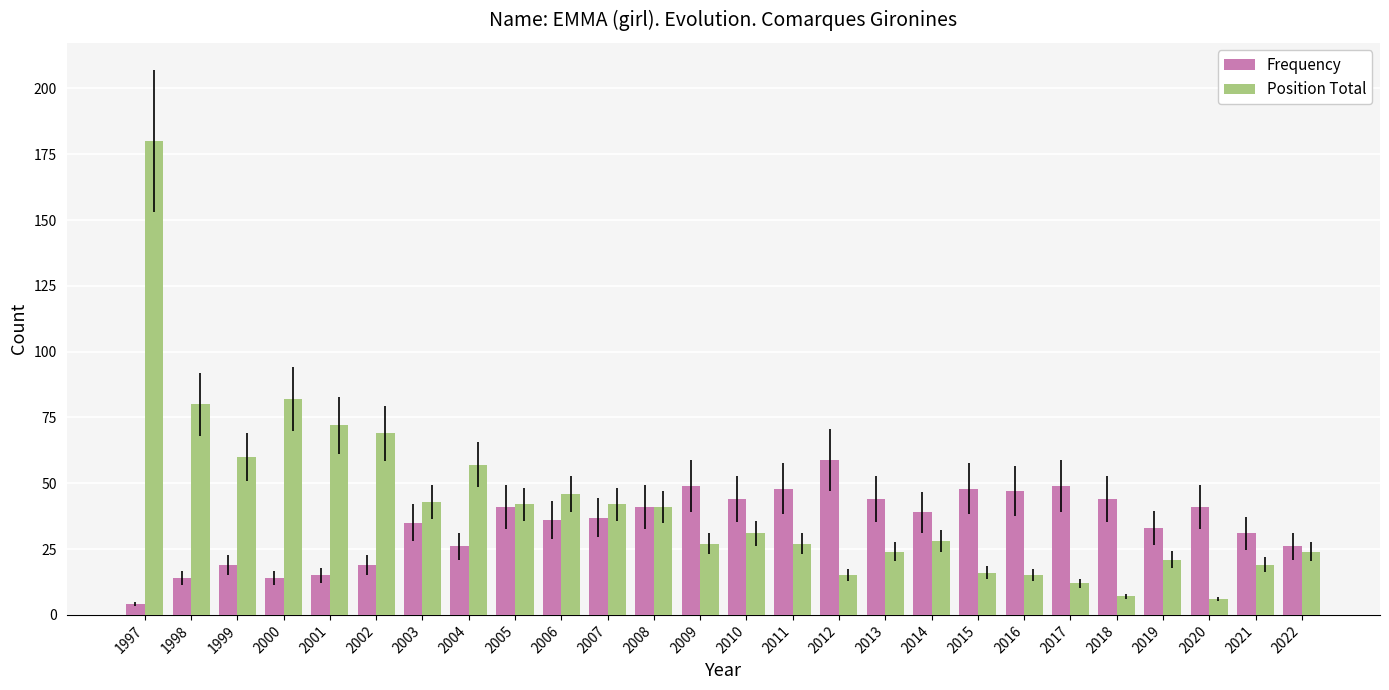

What is the difference between the highest and lowest values at 2010?

13